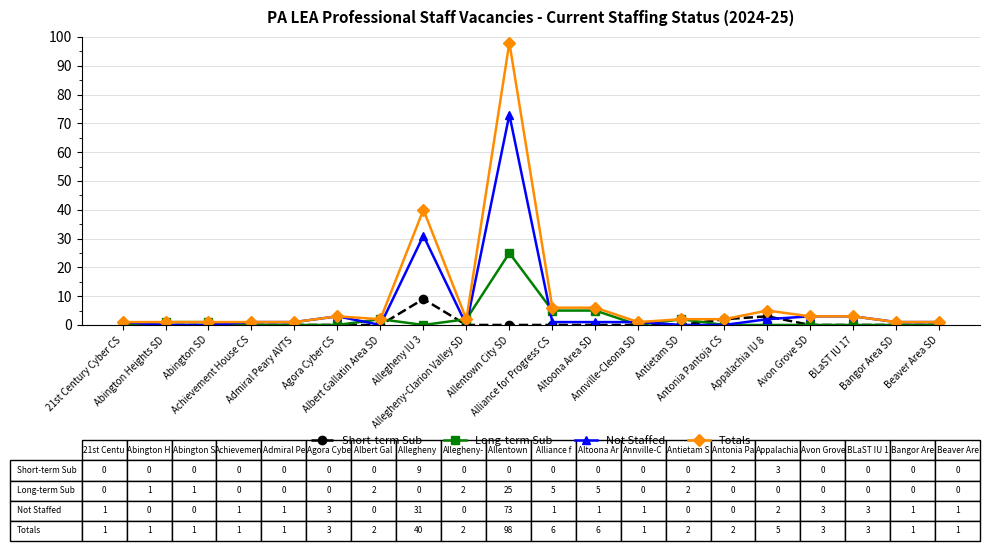

What is the difference between the highest and lowest values at Agora Cyber CS?

3